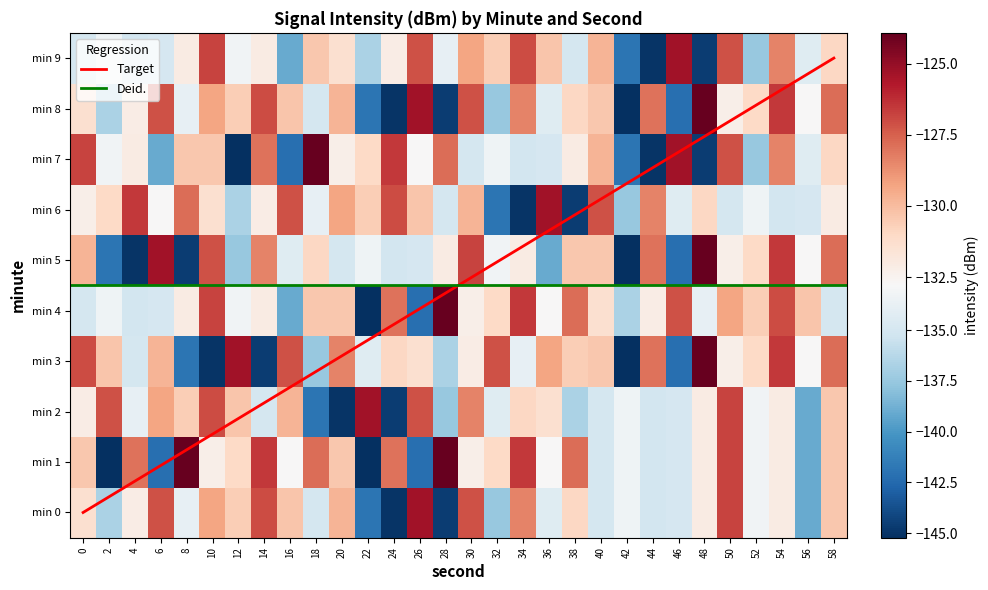

What is the total value across all series at 50?

-1295.7